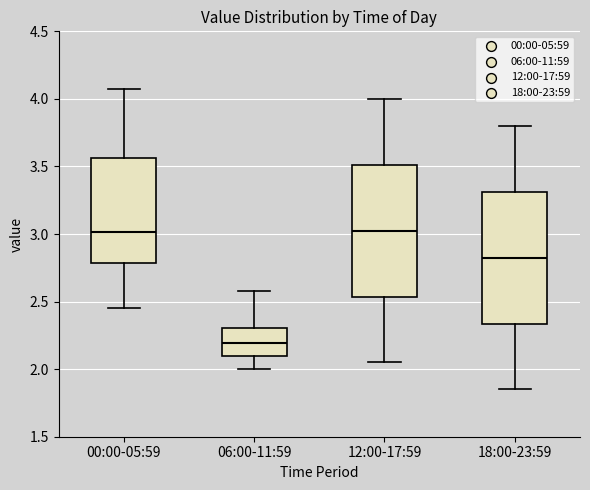

Reading left to right, transcribe this box plot: for each box, give where its median line is, the range the box spans, and where its two whiskers end, as read against the y-axis. The values are not printed on the chart, so give them approximately, as read against the axis.

00:00-05:59: median 3.00, box 2.80 to 3.55, whiskers 2.45 to 4.05
06:00-11:59: median 2.20, box 2.10 to 2.30, whiskers 2.00 to 2.60
12:00-17:59: median 3.05, box 2.55 to 3.50, whiskers 2.05 to 4.00
18:00-23:59: median 2.85, box 2.35 to 3.30, whiskers 1.85 to 3.80